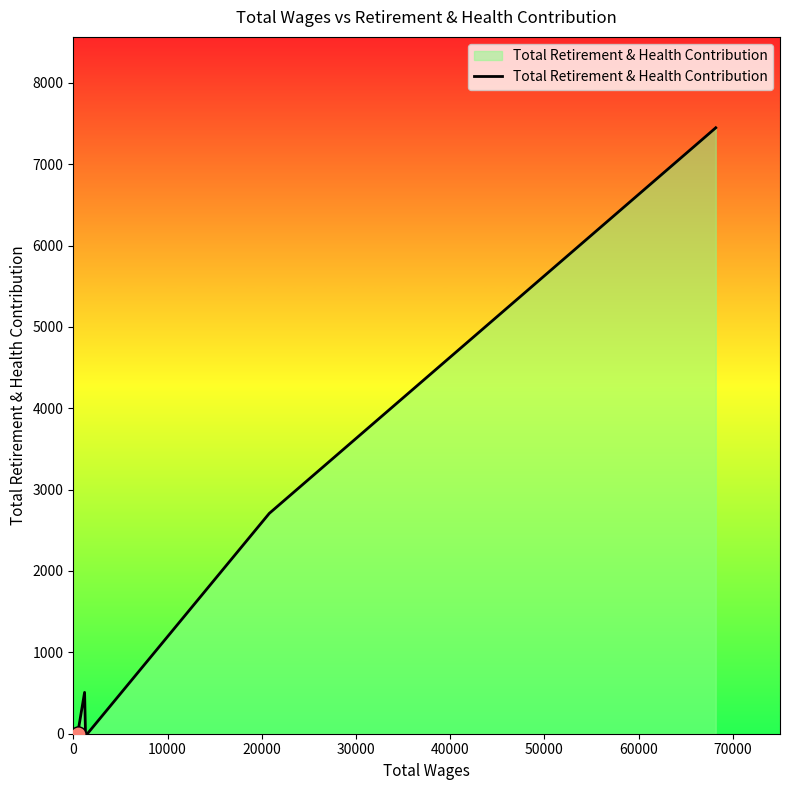

What is the sum of all values?

18002